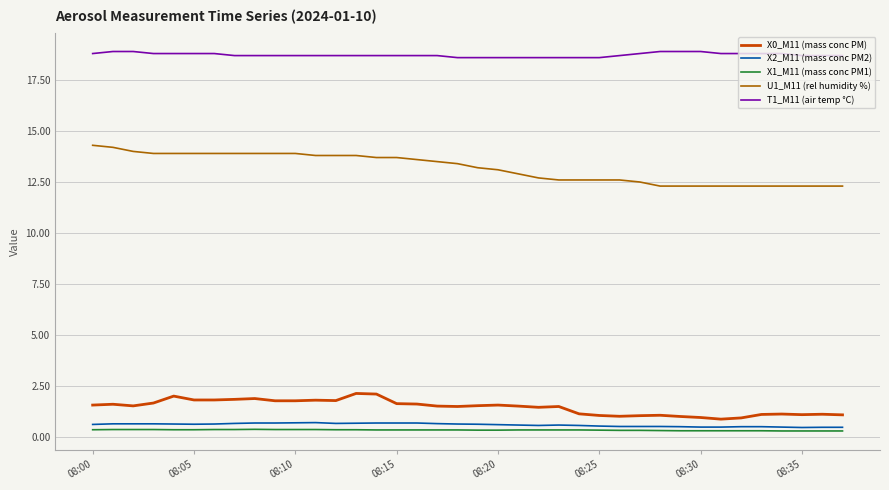

What is the maximum value shown in the chart?

18.9